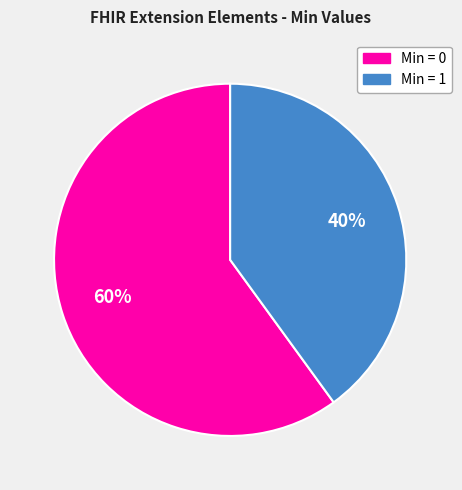

Is there a majority slice in this chart?

Yes